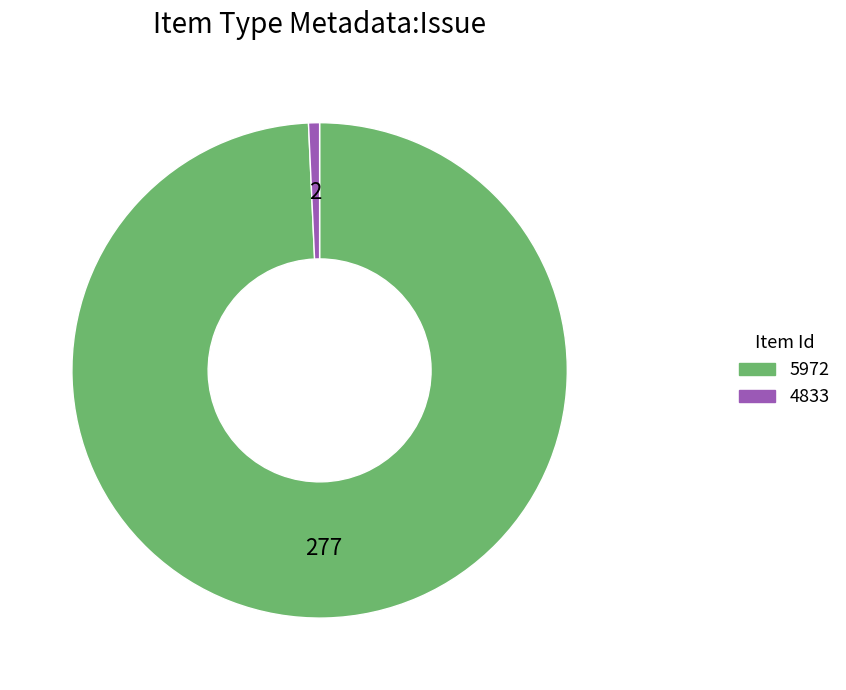

Count the number of slices in the pie.

2